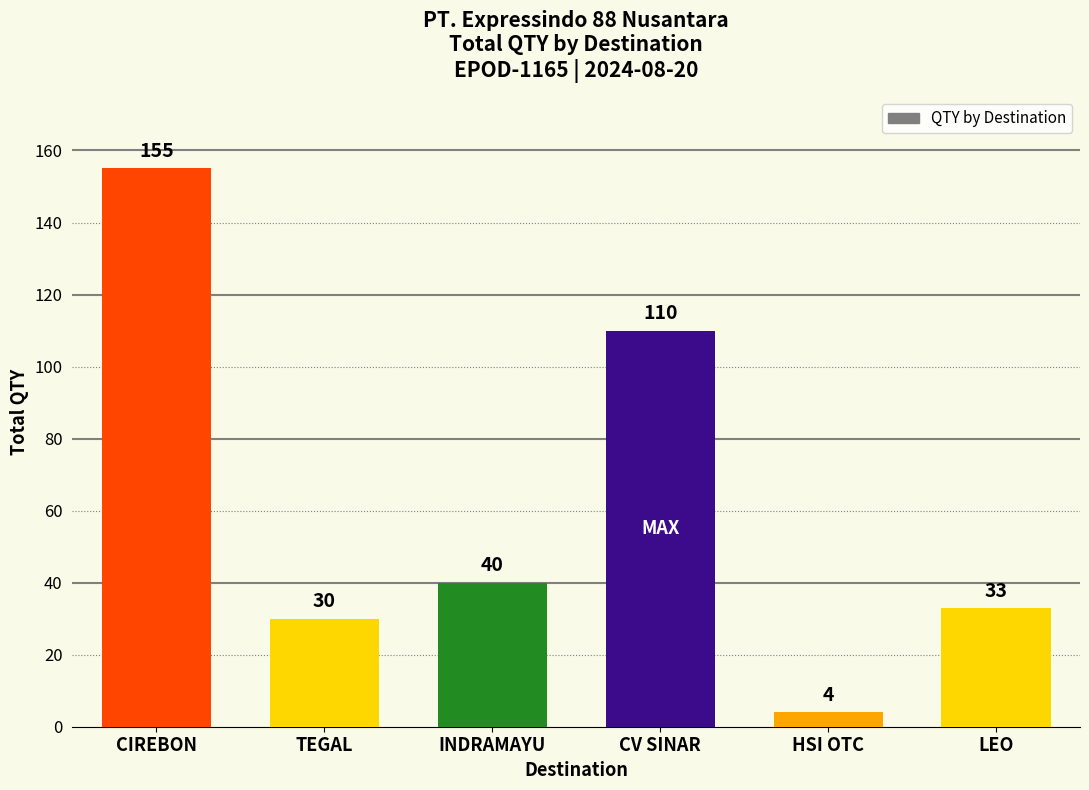

The chart shows a value of 110 at CV SINAR. True or false?

True